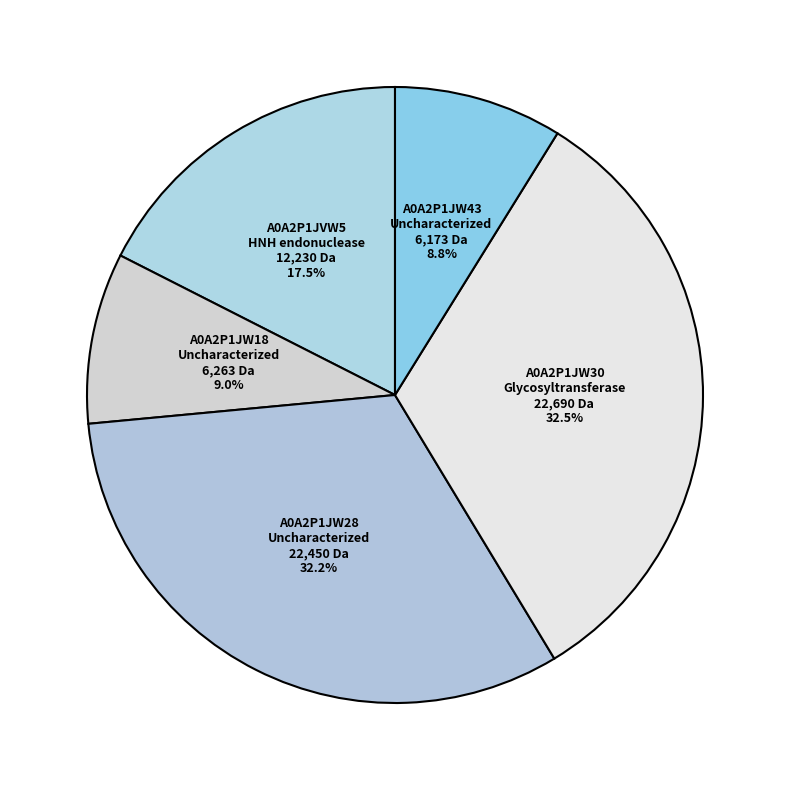

Is there any slice that represents more than half of the pie?

No